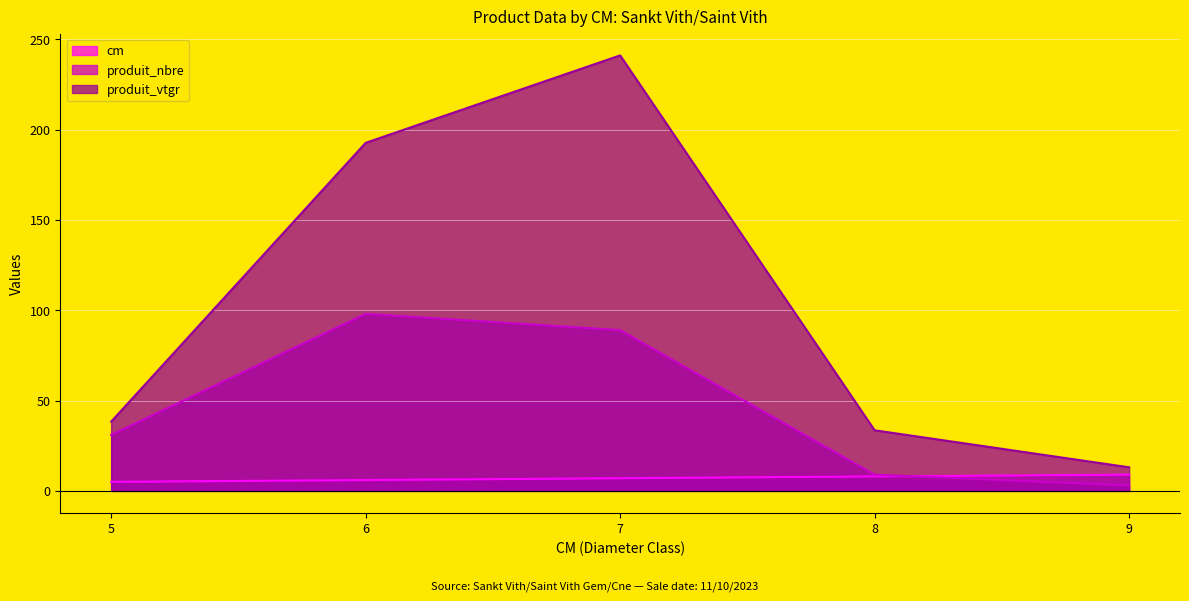

True or false: produit_nbre and produit_vtgr cross at least once.

False